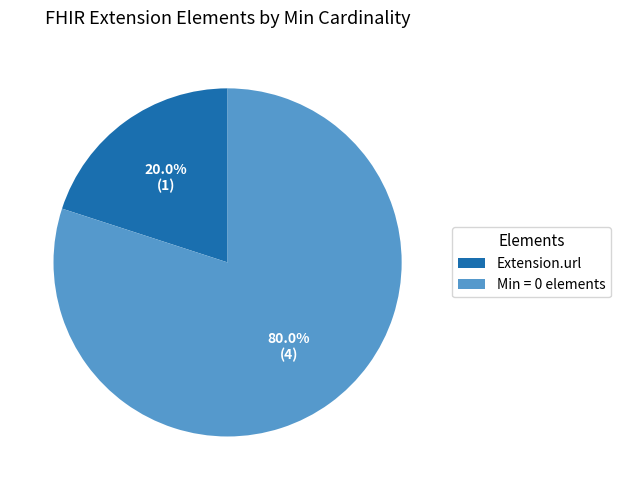

Which category accounts for the majority?

Min = 0 elements